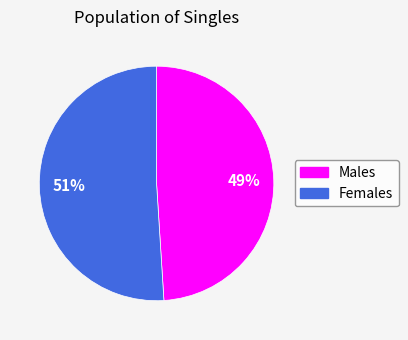

Is there a majority slice in this chart?

Yes